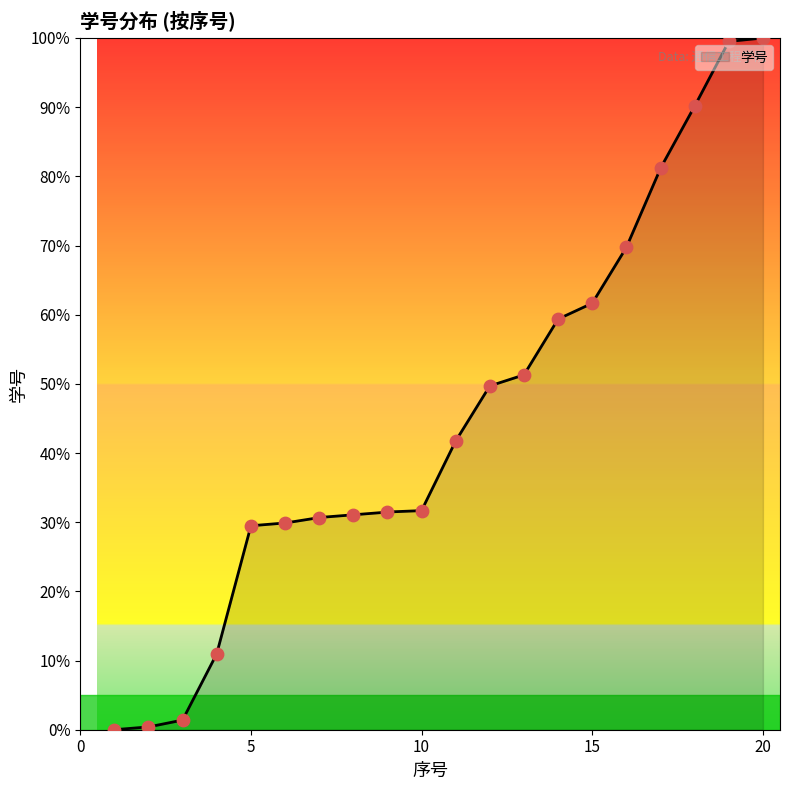

What is the change in value from 8 to 10?

+0.6